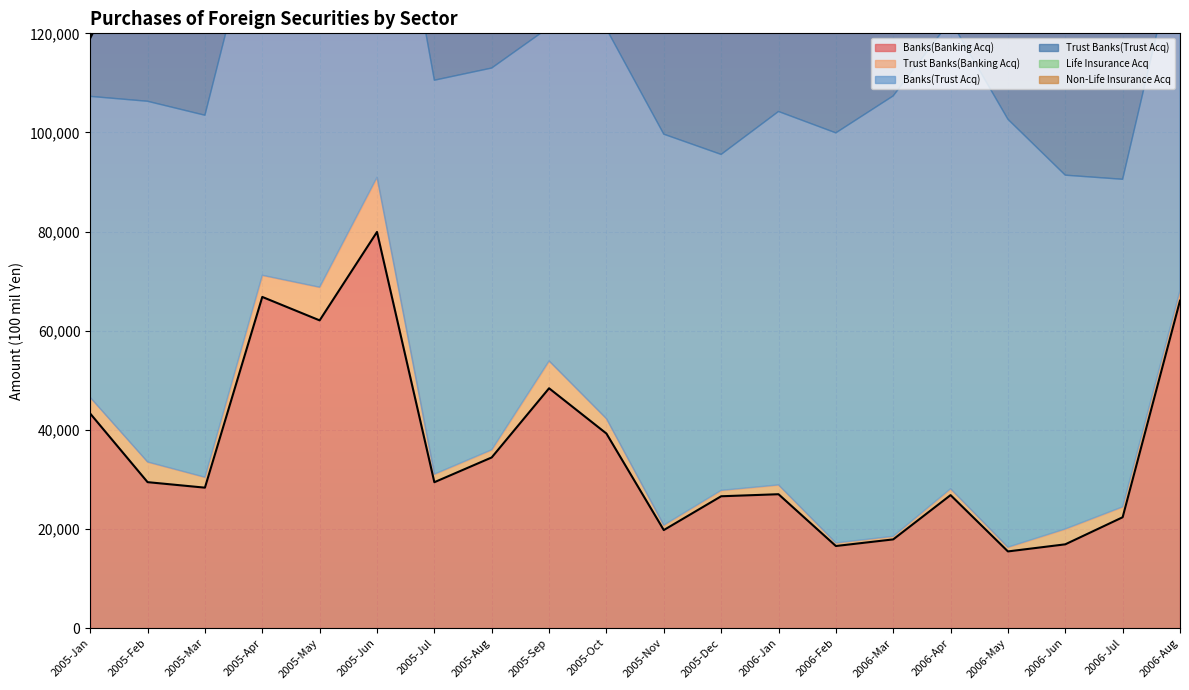

How many values in the Life Insurance Acq series are below 17934?

10